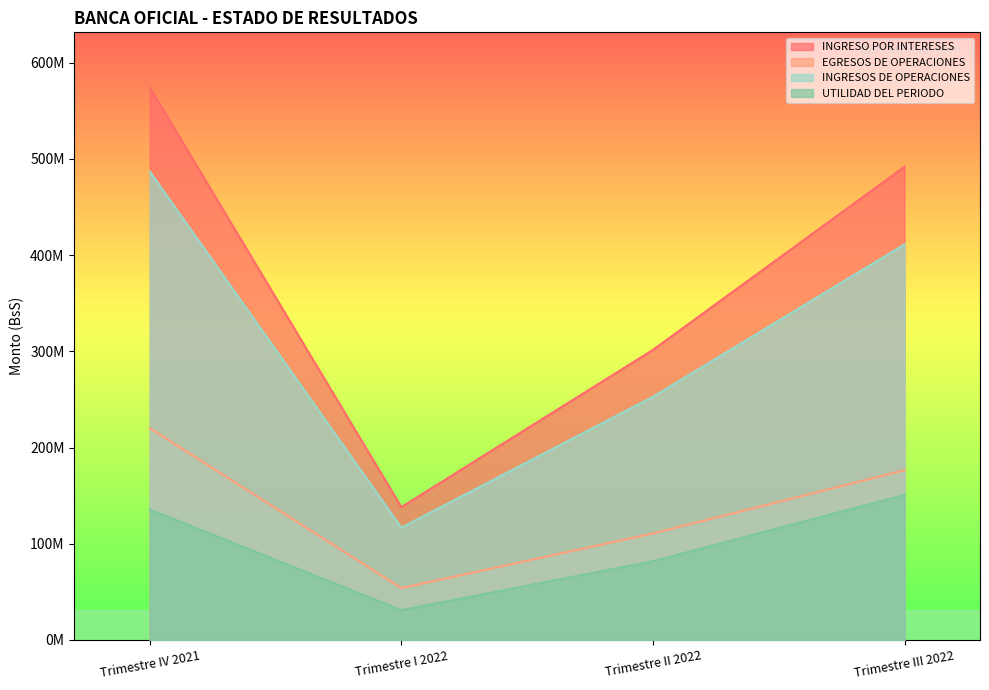

Reading left to right, extract all data points from this chart.

INGRESO POR INTERESES: 574158357.3	138102149.5	301508662.1	491904411.7
EGRESOS DE OPERACIONES: 220105260.1	53919226.8	110742495.9	176399069.5
INGRESOS DE OPERACIONES: 486842204.5	116741879.1	252784337.8	411159794.1
UTILIDAD DEL PERIODO: 135664489.9	31015928.9	81864233.5	150798520.1